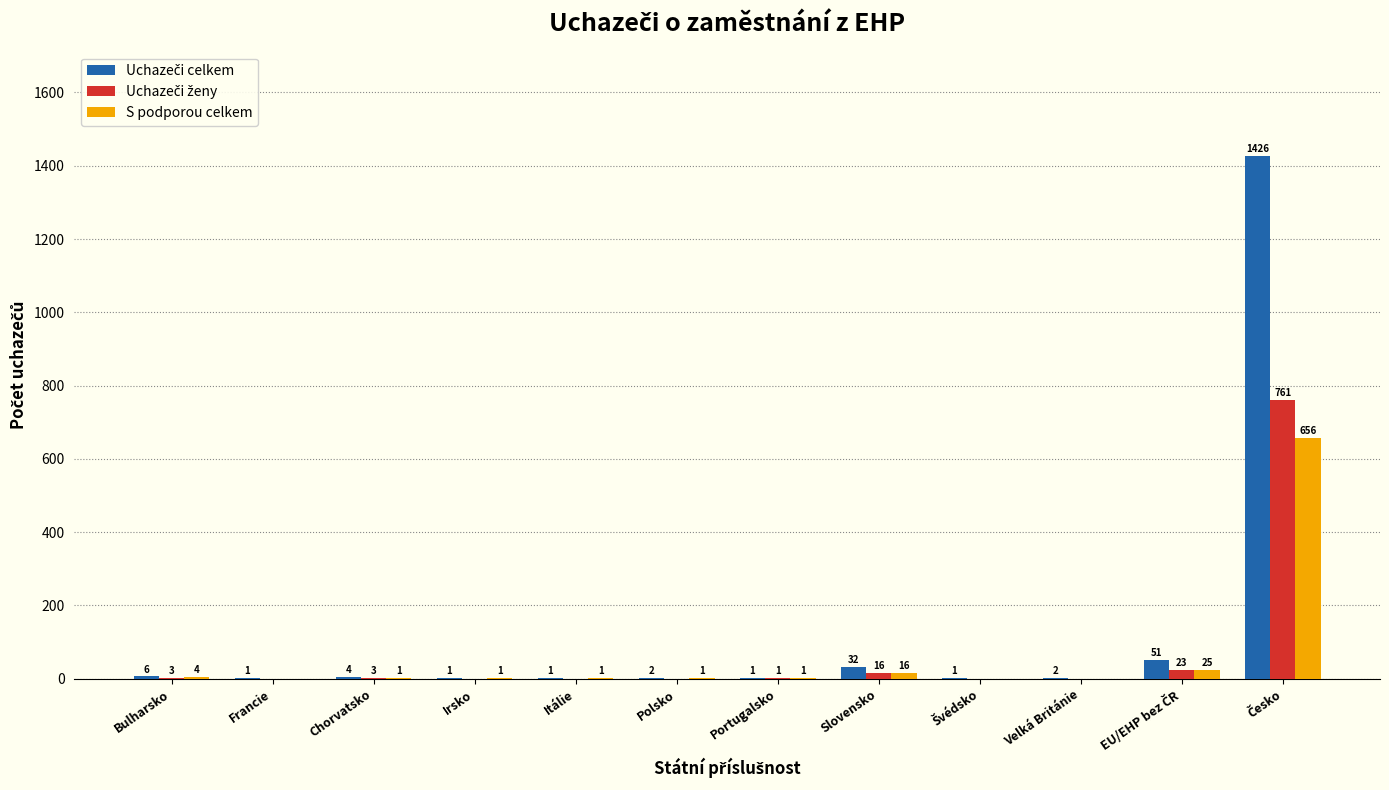

What is the maximum value shown in the chart?

1426